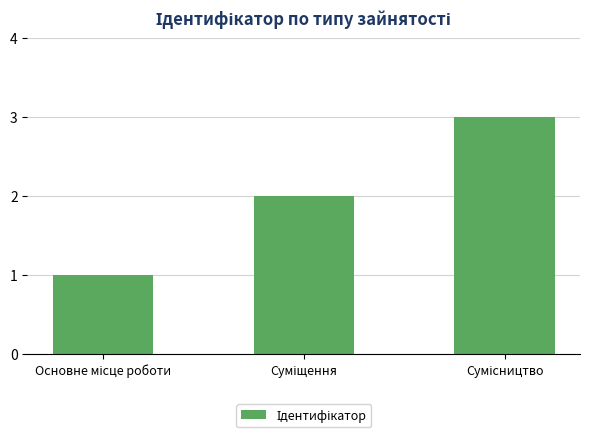

How many values are between 1 and 3?

3